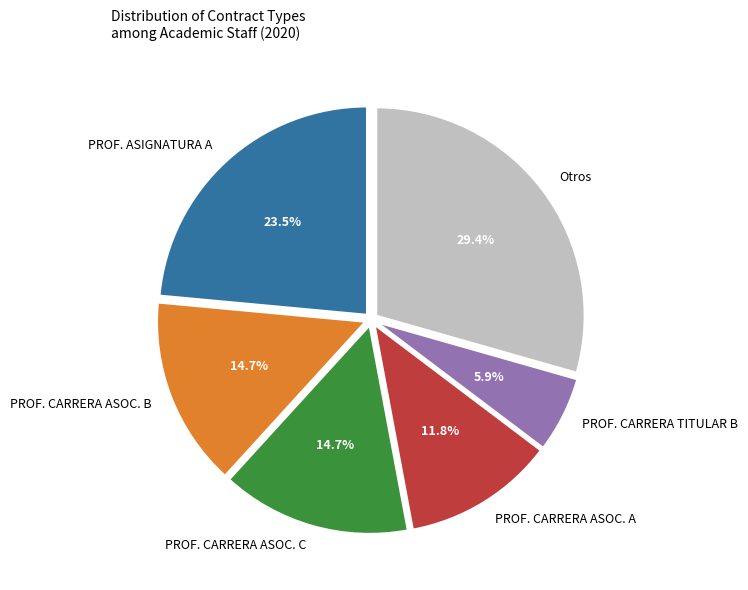

Count the number of slices in the pie.

6